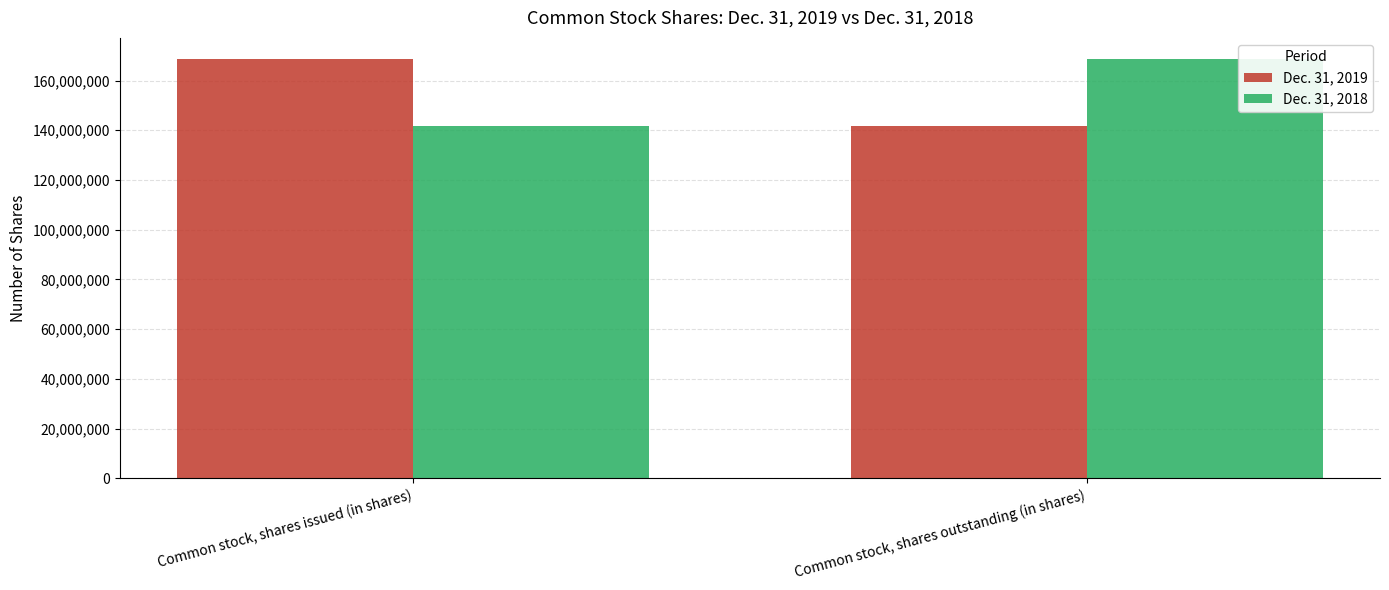

The Dec. 31, 2018 series shows 141700000 at Common stock, shares issued (in shares). True or false?

True